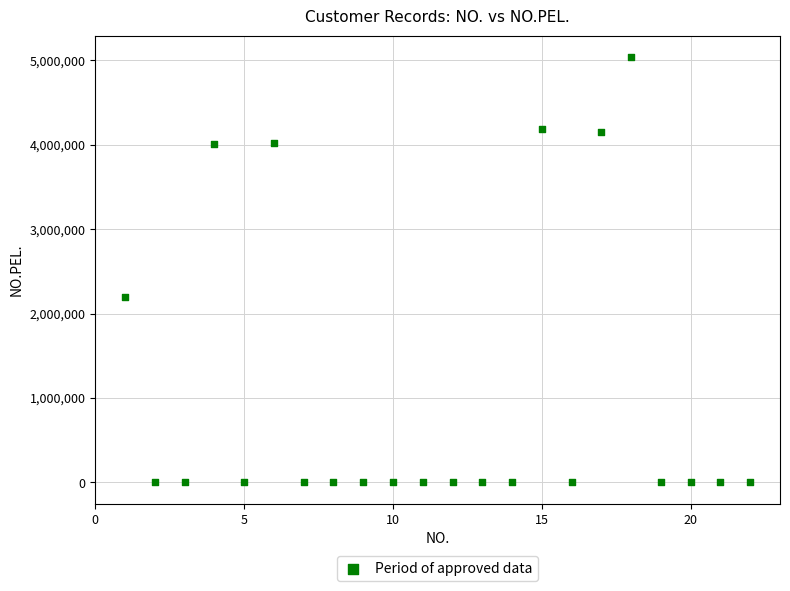

What Y value in the scatter plot is closest to 2520029?

2201270